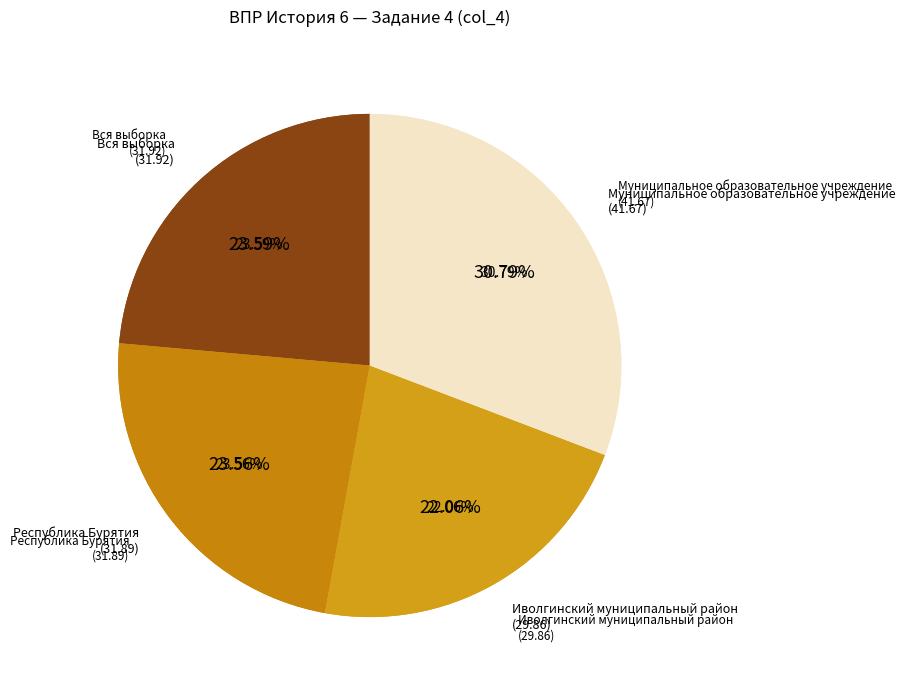

Count the number of slices in the pie.

4